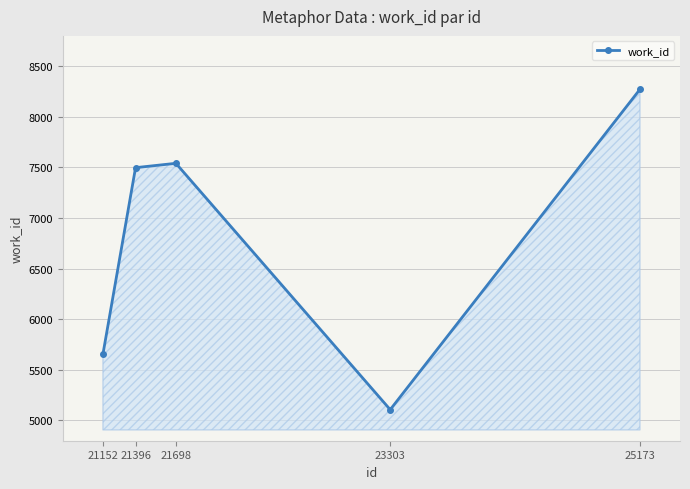

Reading left to right, extract all data points from this chart.

21152=5657	21396=7498	21698=7541	23303=5107	25173=8272